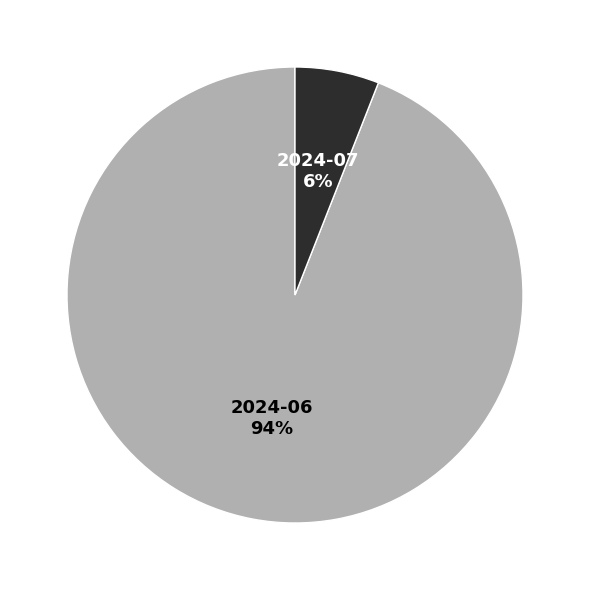

To the nearest percent, what percentage of the pie is 2024-06?

94%